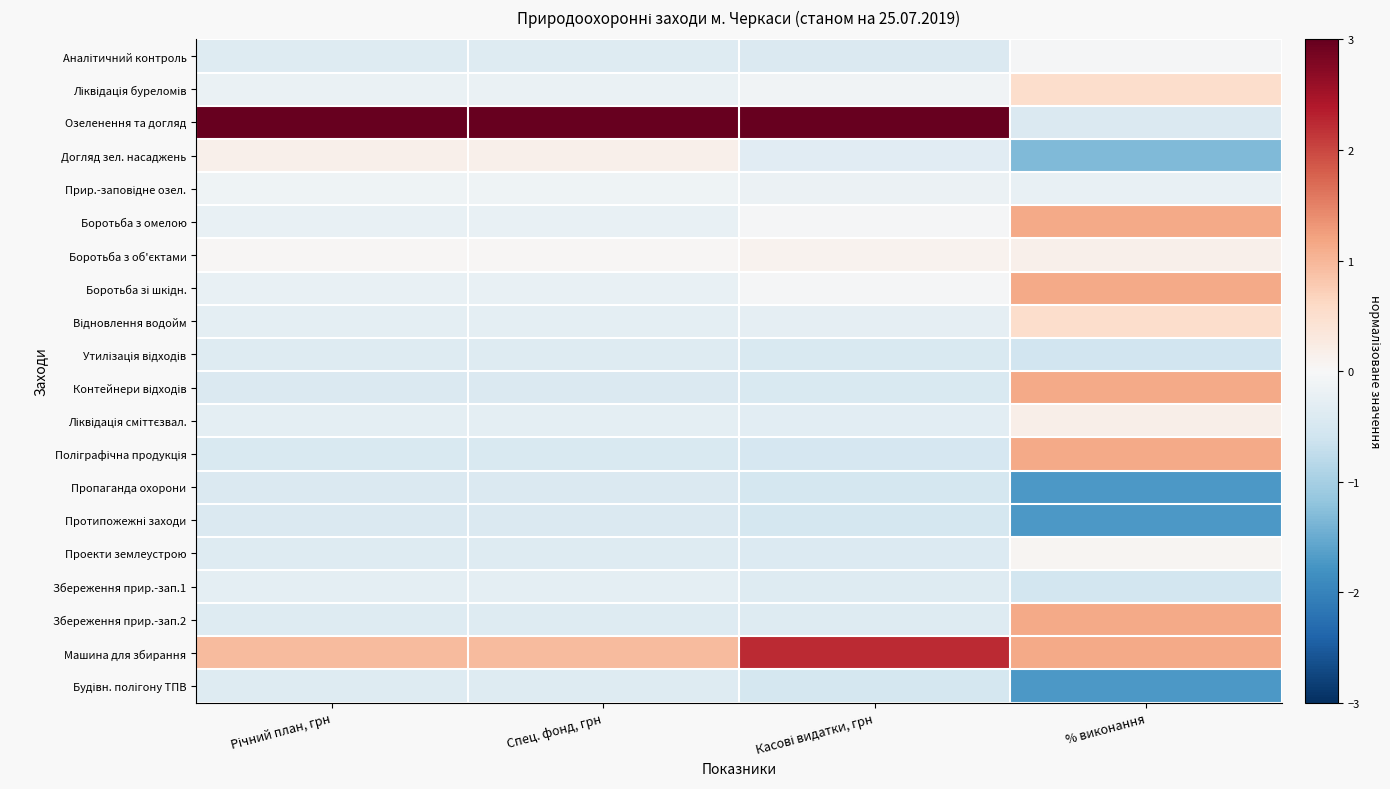

Rank the series by their maximum value, from highest to lowest.

Озеленення та догляд, Машина для збирання, Контейнери відходів, Поліграфічна продукція, Збереження прир.-зап.2, Боротьба з омелою, Боротьба зі шкідн., Відновлення водойм, Ліквідація буреломів, Ліквідація сміттєзвал., Догляд зел. насаджень, Боротьба з об'єктами, Проекти землеустрою, Аналітичний контроль, Прир.-заповідне озел., Збереження прир.-зап.1, Будівн. полігону ТПВ, Утилізація відходів, Протипожежні заходи, Пропаганда охорони